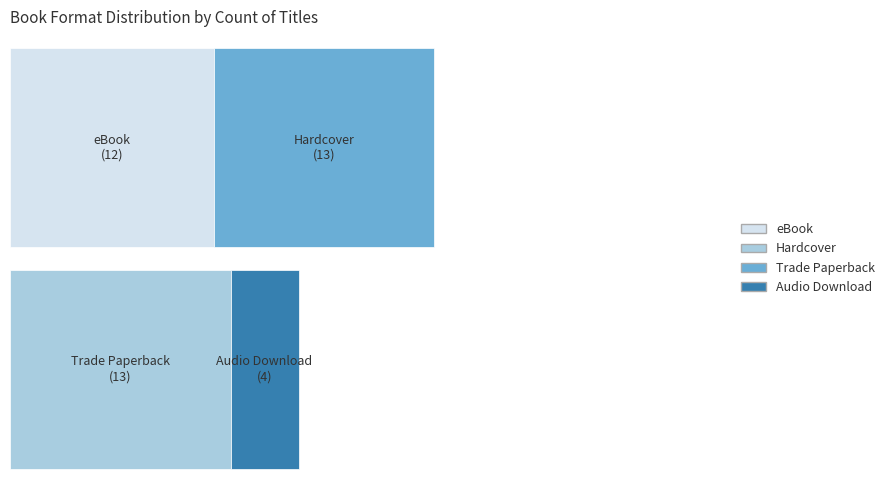

What is the label of the 1st bar from the right?

Audio Download